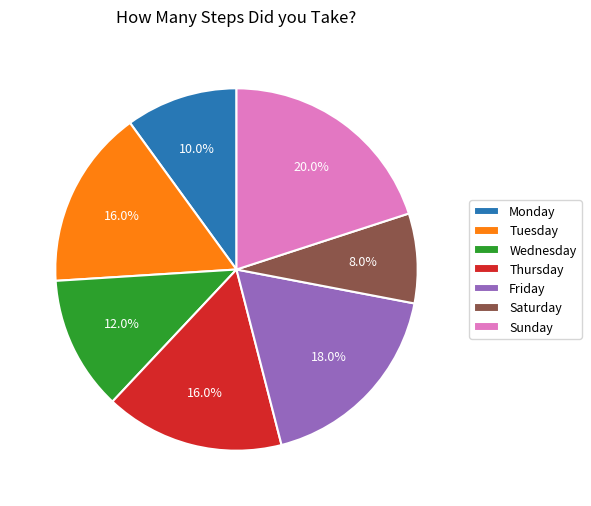

To the nearest percent, what is the difference between the Saturday and Wednesday slice percentages?

4%